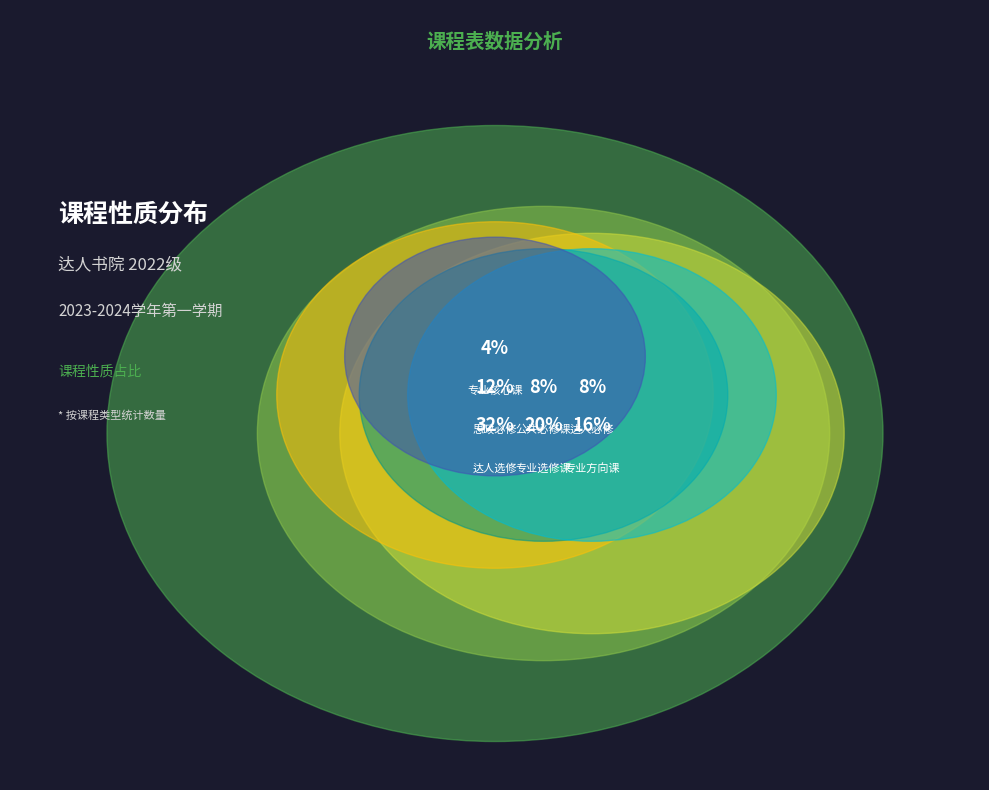

Approximately how many times larger is the value at 思政必修 compared to 公共必修课?

1.5